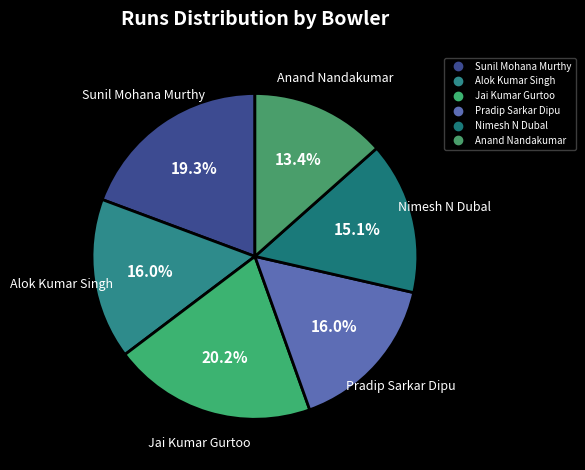

Count the number of slices in the pie.

6